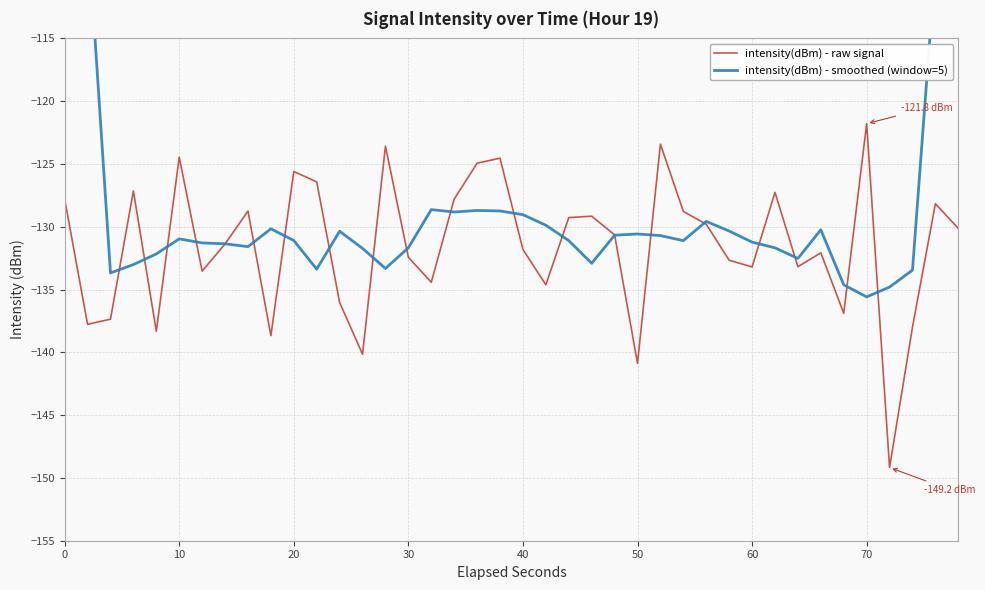

What are all the series names shown in the legend?

intensity(dBm) - raw signal, intensity(dBm) - smoothed (window=5)